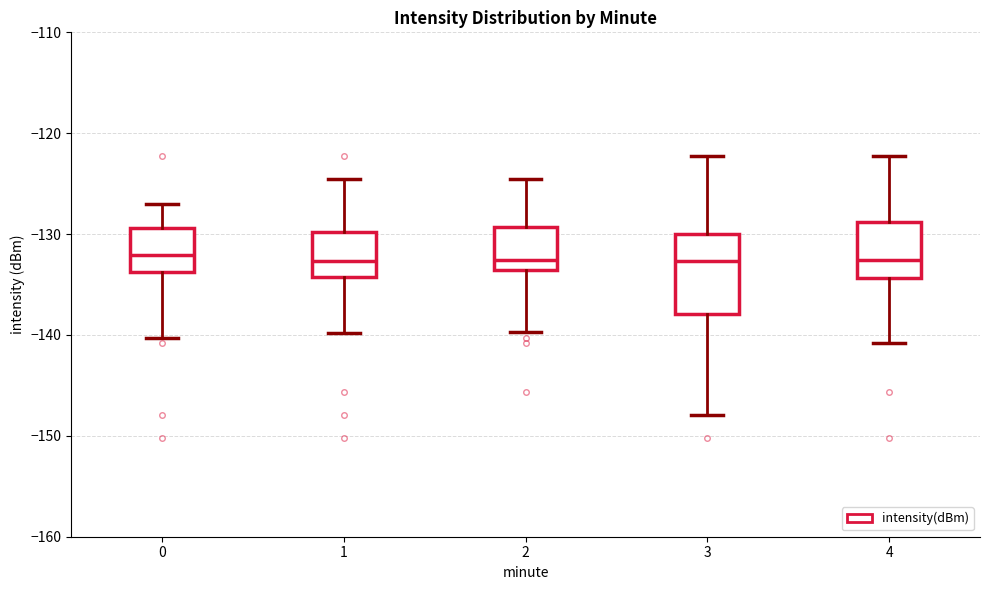

Reading left to right, read every box against the y-axis: the position of its median line, the range the box covers, and the ends of its whiskers. The values are not printed on the chart, so give them approximately, as read against the axis.

0: median -132, box -134 to -129, whiskers -140 to -127
1: median -133, box -134 to -130, whiskers -140 to -125
2: median -133, box -134 to -129, whiskers -140 to -125
3: median -133, box -138 to -130, whiskers -148 to -122
4: median -133, box -134 to -129, whiskers -141 to -122